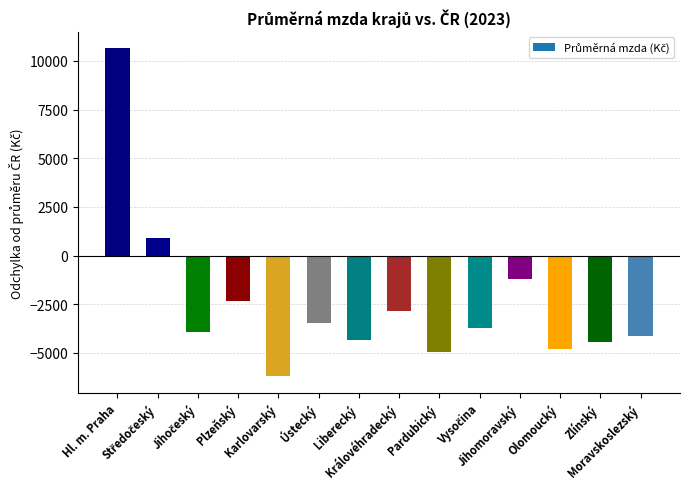

Which label corresponds to the smallest value in the chart?

Karlovarský